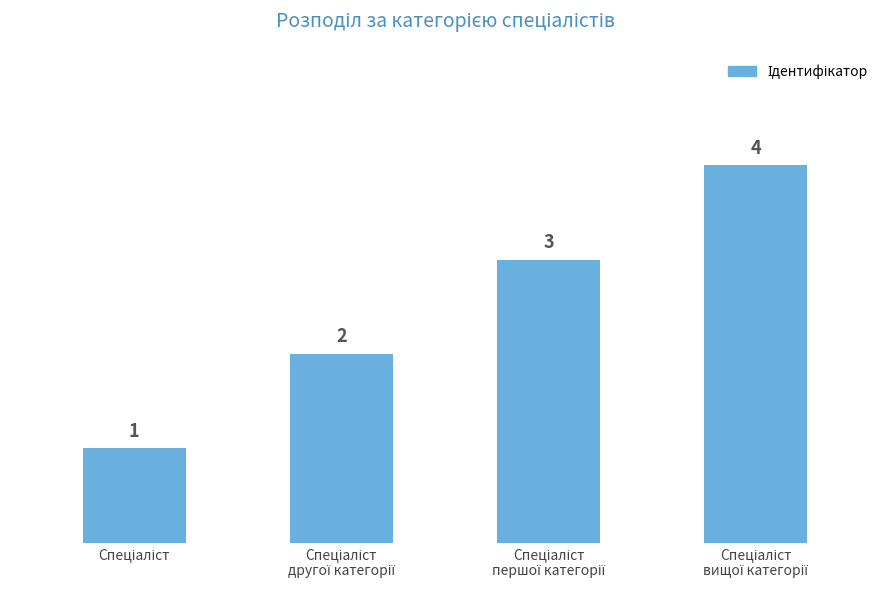

What is the sum of all values?

10